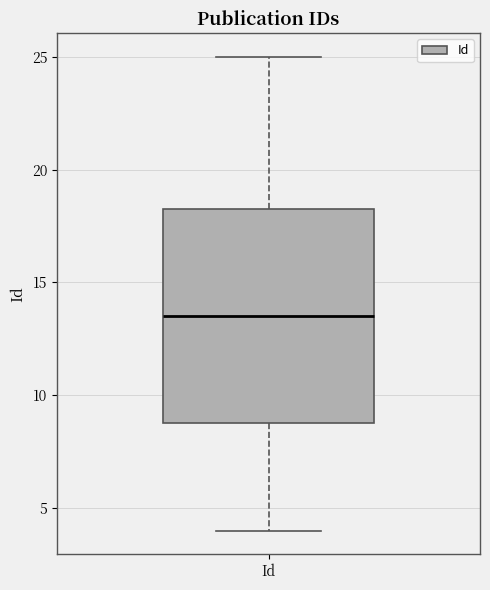

Read this box plot against the y-axis: the position of the median line, the range covered by the box, and the ends of both whiskers. The values are not printed on the chart, so give them approximately, as read against the axis.

median 13.5, box 9.0 to 18.5, whiskers 4.0 to 25.0